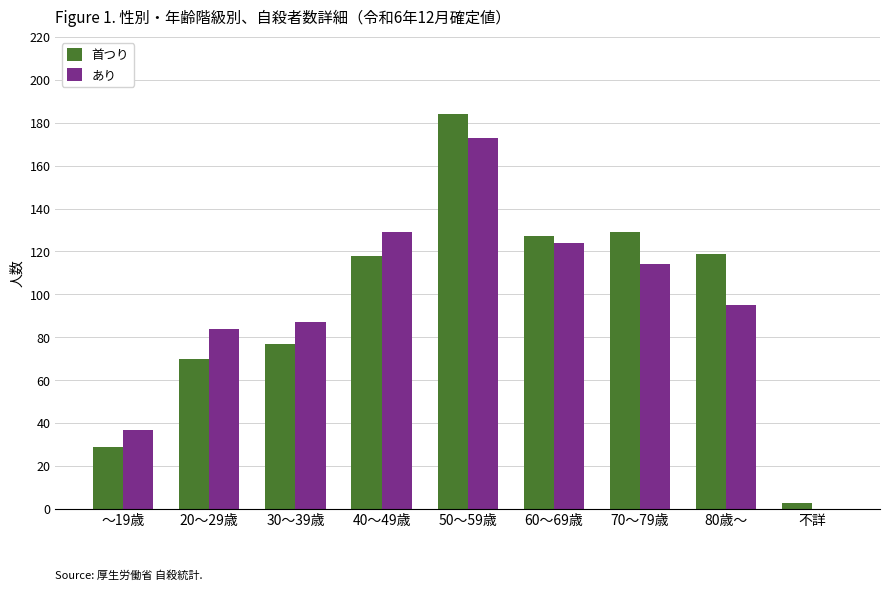

At which category is the sum across all series the highest?

50～59歳